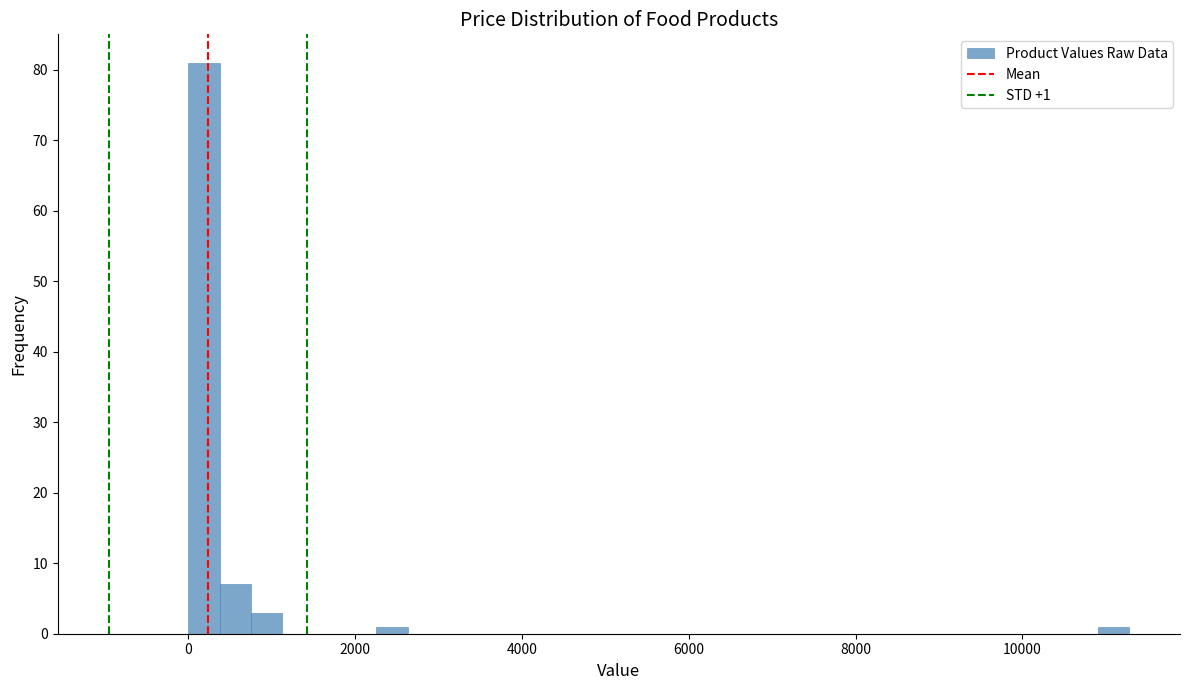

Around what value on the x-axis is the tallest bar? Give the approximate position of its centre, as read against the axis.

200